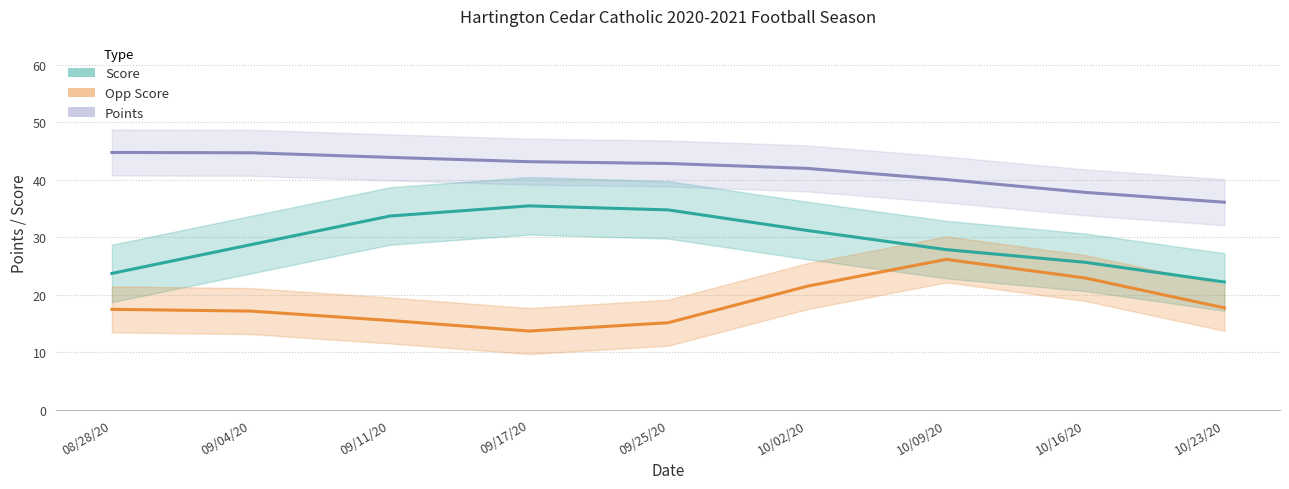

What are all the series names shown in the legend?

Score, Opp Score, Points